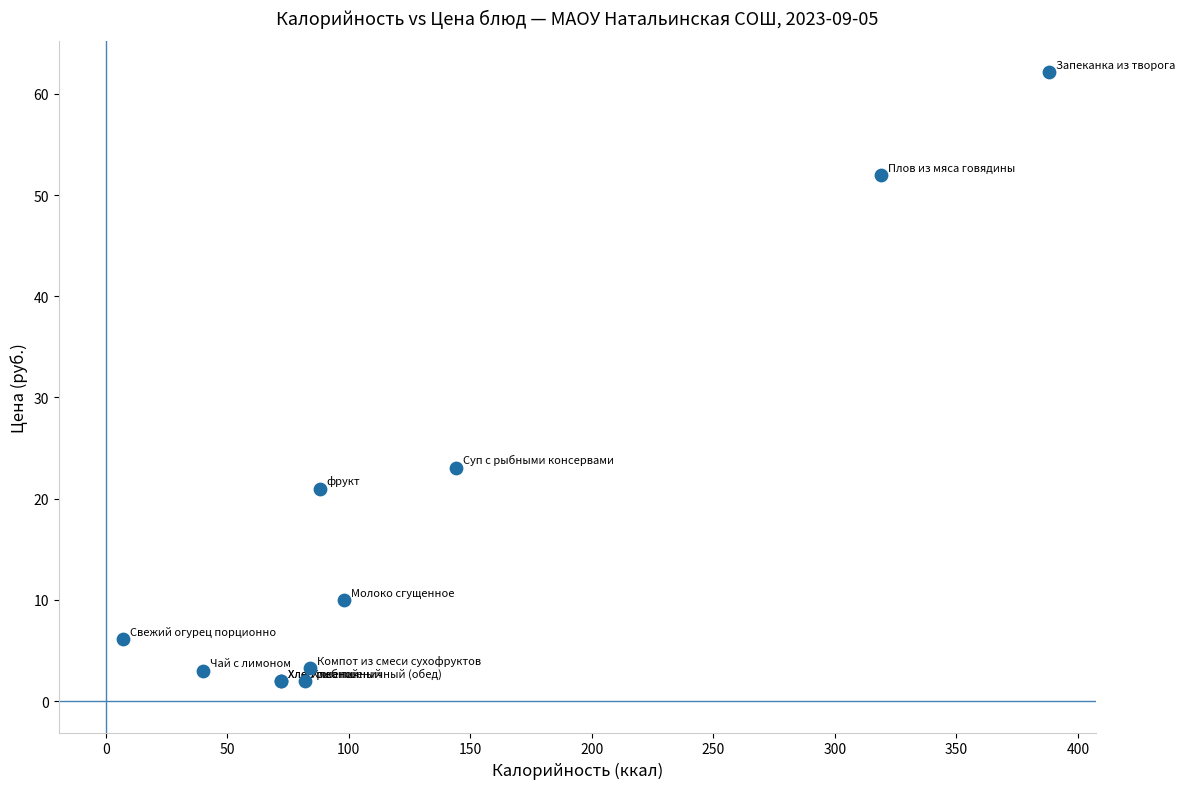

What Y value in the scatter plot is closest to 32?

23.1